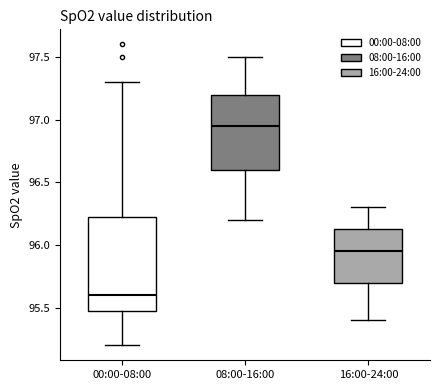

Reading left to right, read every box against the y-axis: the position of its median line, the range the box covers, and the ends of its whiskers. The values are not printed on the chart, so give them approximately, as read against the axis.

00:00-08:00: median 95.60, box 95.50 to 96.25, whiskers 95.20 to 97.30
08:00-16:00: median 96.95, box 96.60 to 97.20, whiskers 96.20 to 97.50
16:00-24:00: median 95.95, box 95.70 to 96.15, whiskers 95.40 to 96.30